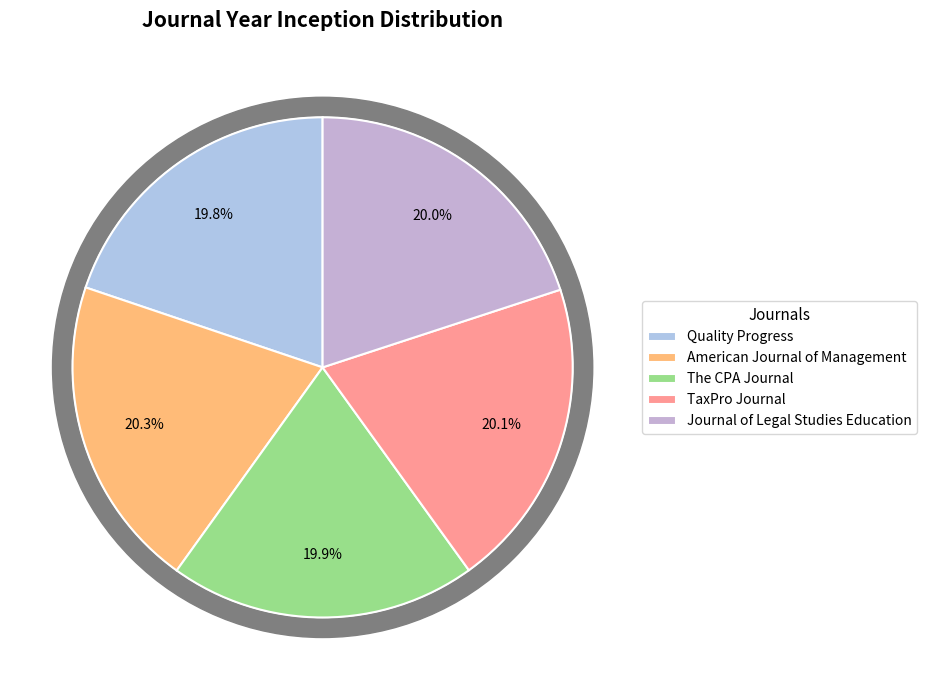

Is it true that American Journal of Management is 30% of the pie?

False